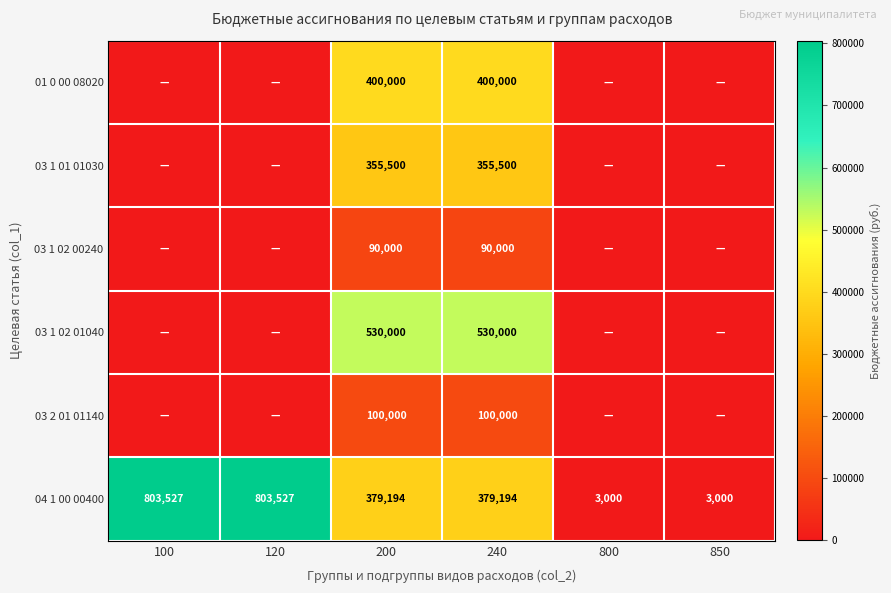

What is the difference between the highest and lowest values at 200?

440000